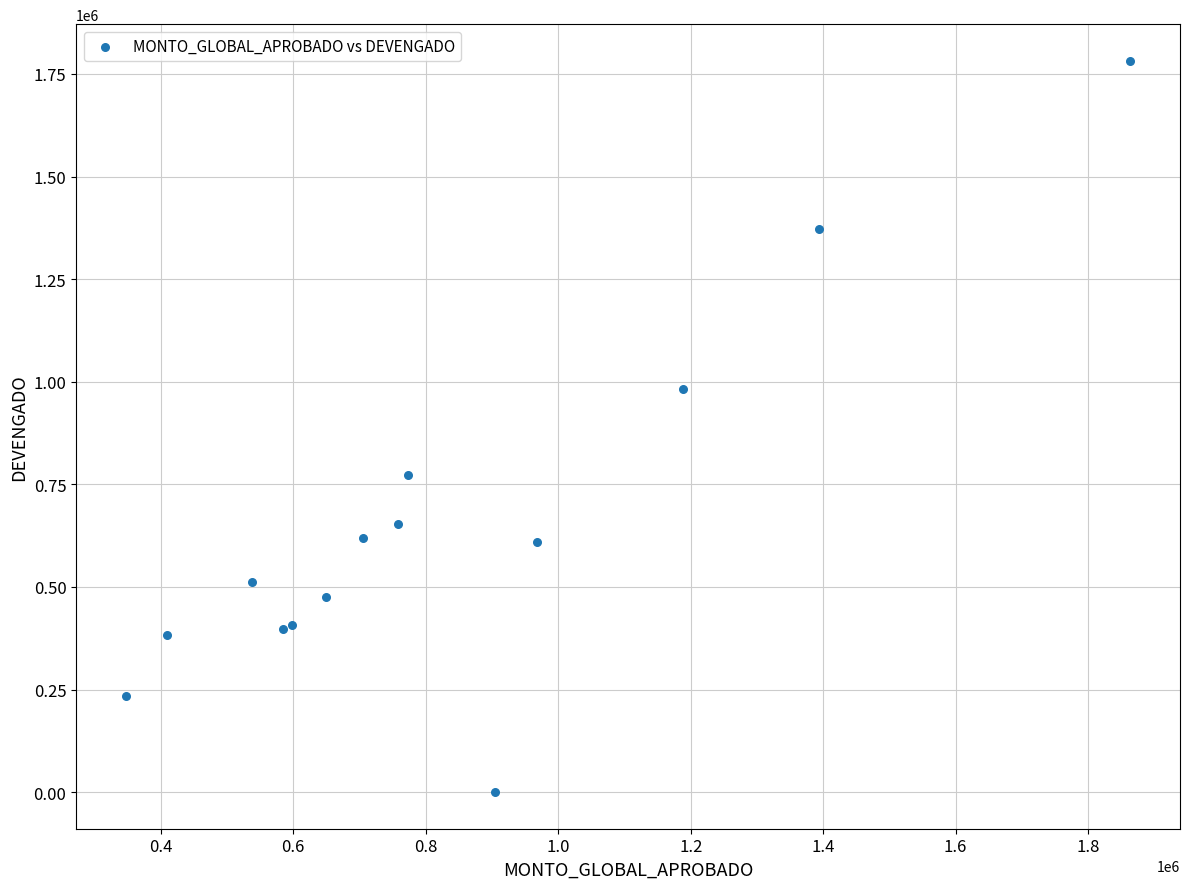

What Y value in the scatter plot is closest to 891136?

983106.6